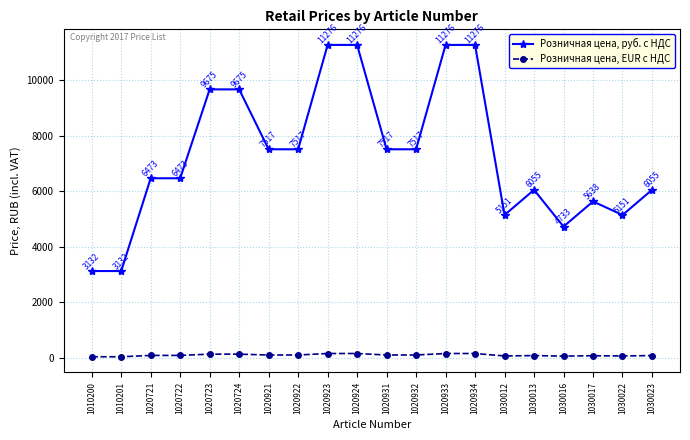

What is the value of the Розничная цена, EUR с НДС point at the 20th from the left?

87.0